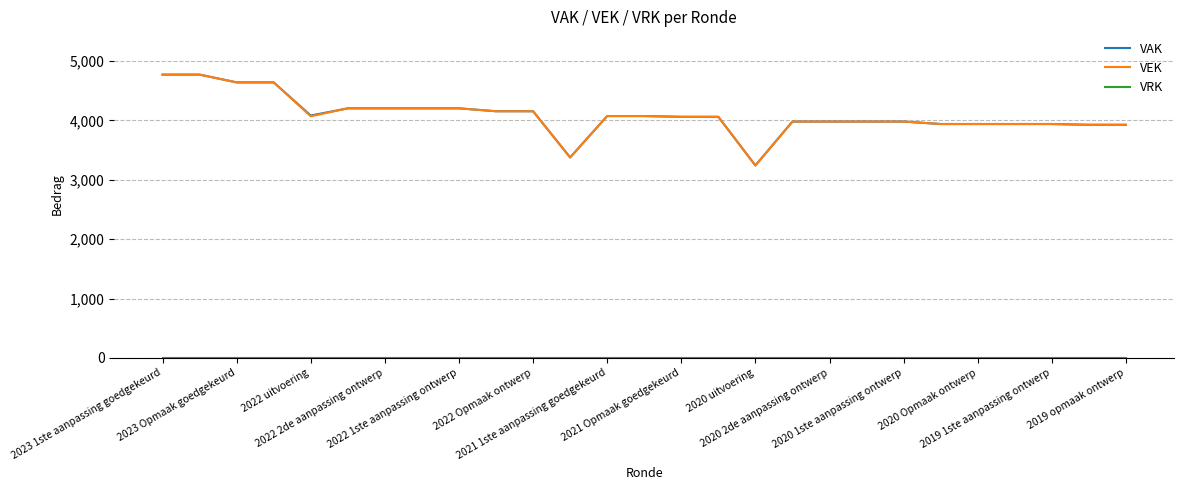

What is the lowest value of the VEK series?

3240